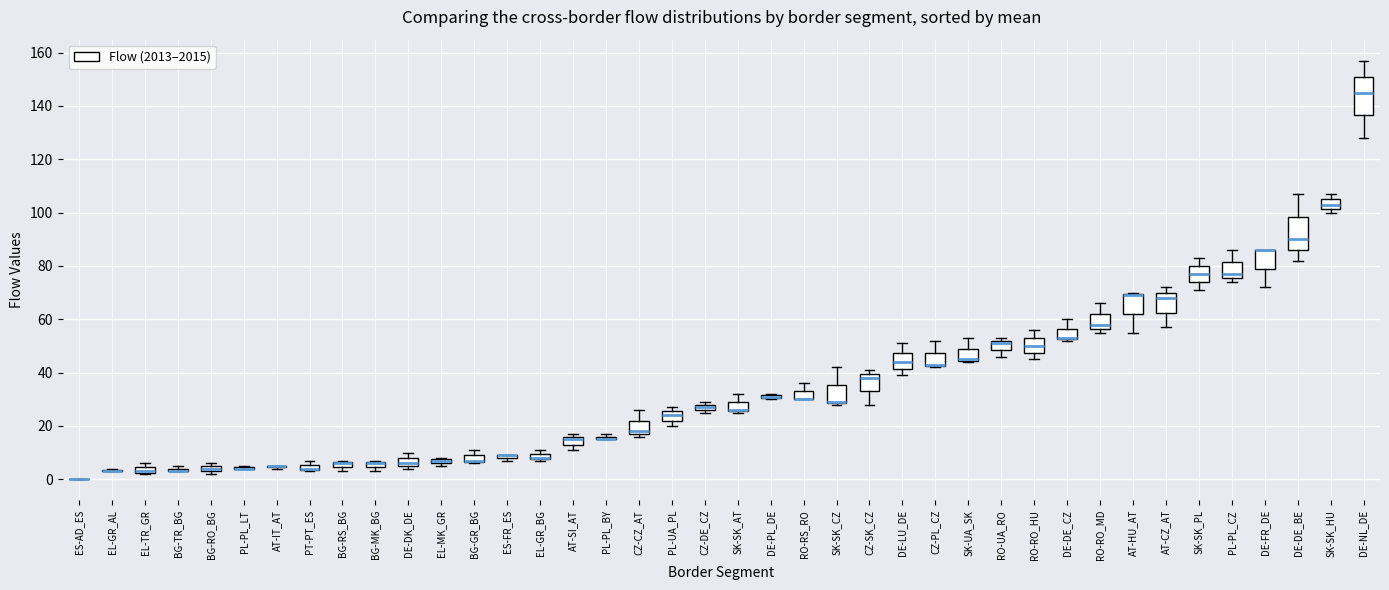

Comparing the boxes themselves (not the whiskers), which one is the tallest?

DE-NL_DE